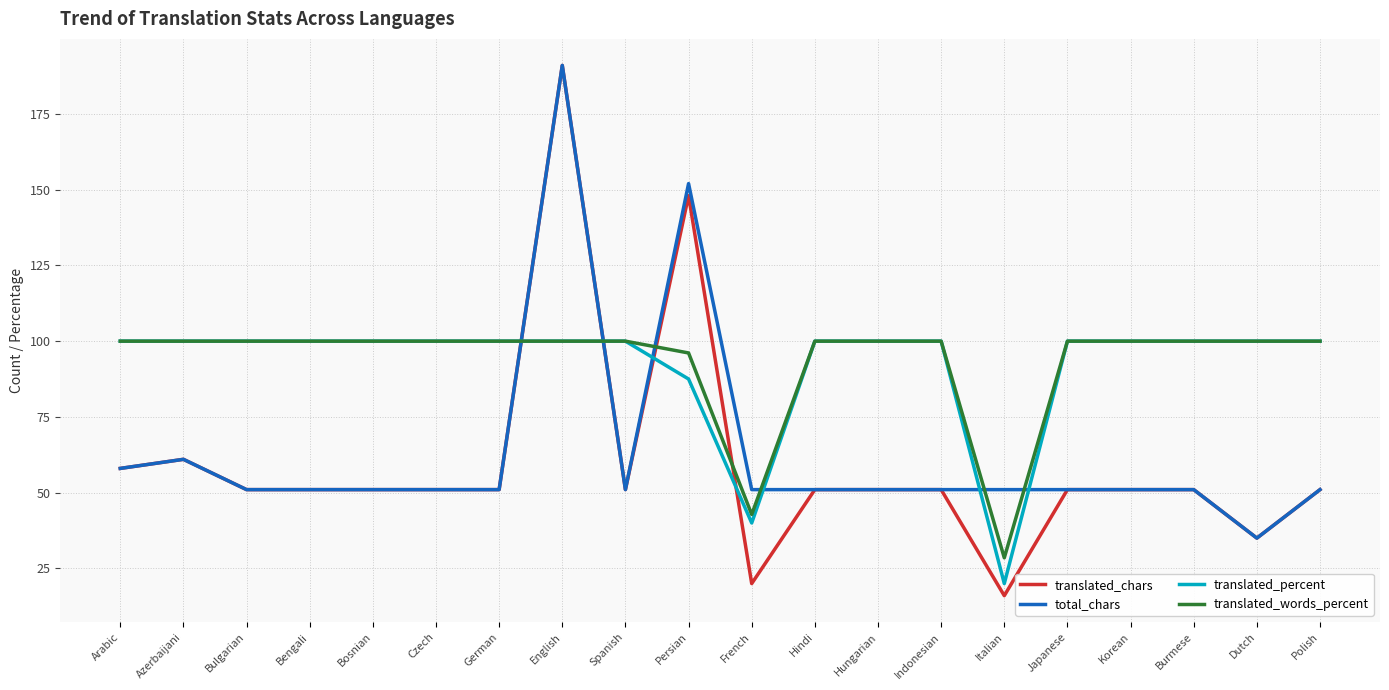

Is it true that translated_words_percent equals 100.0 at English?

True